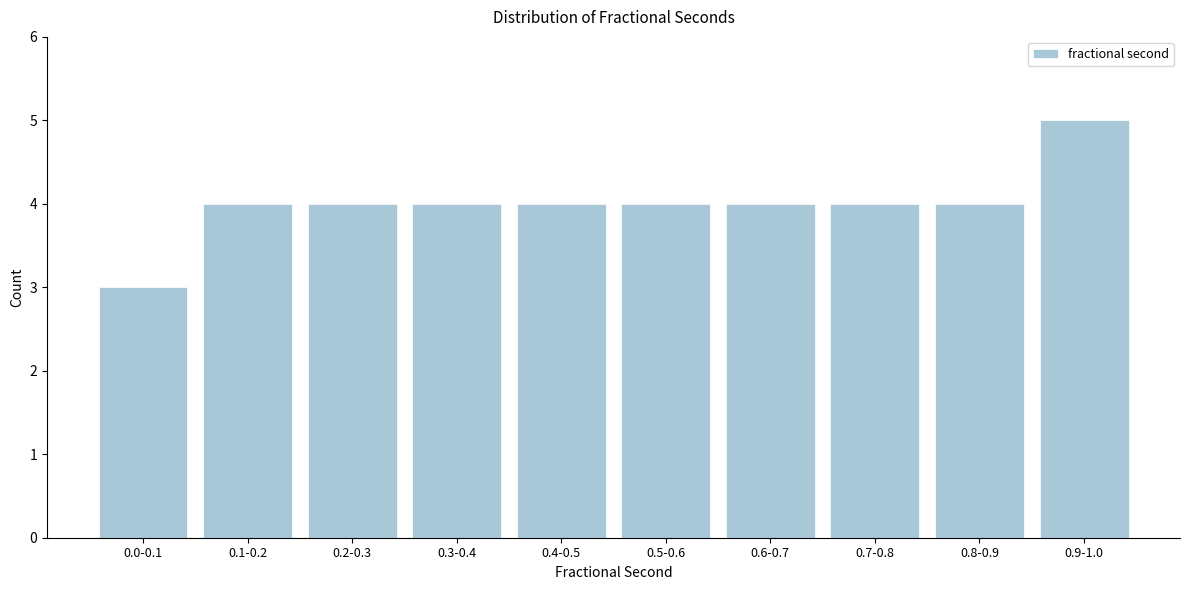

Reading left to right, list all the values displayed in this chart.

3	4	4	4	4	4	4	4	4	5